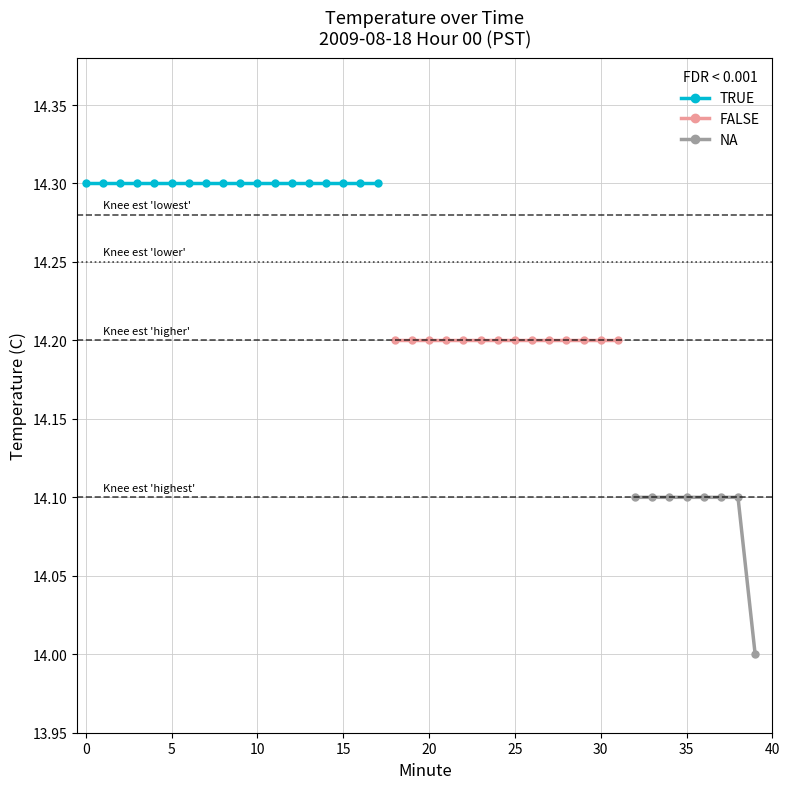

What is the value of the 28th point from the left?

14.2